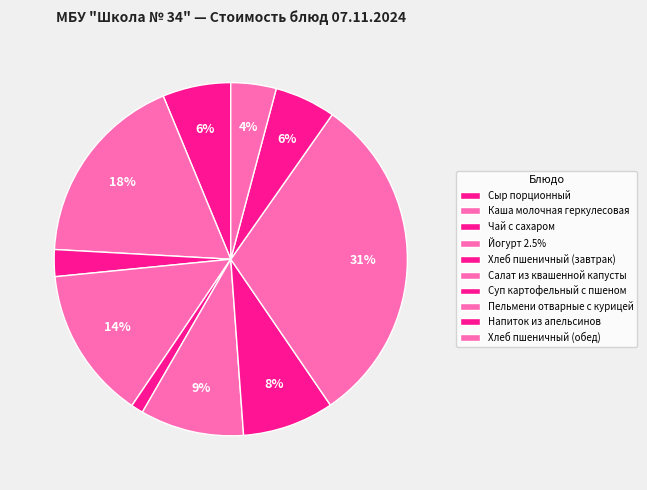

Between Хлеб пшеничный (завтрак) and Хлеб пшеничный (обед), which is larger?

Хлеб пшеничный (обед)